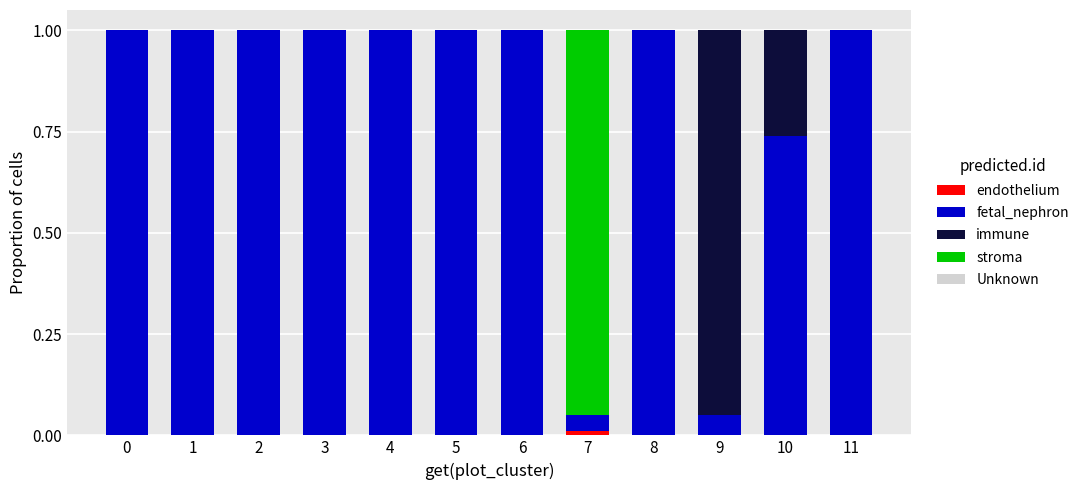

What is the total value across all series at 10?

1.0